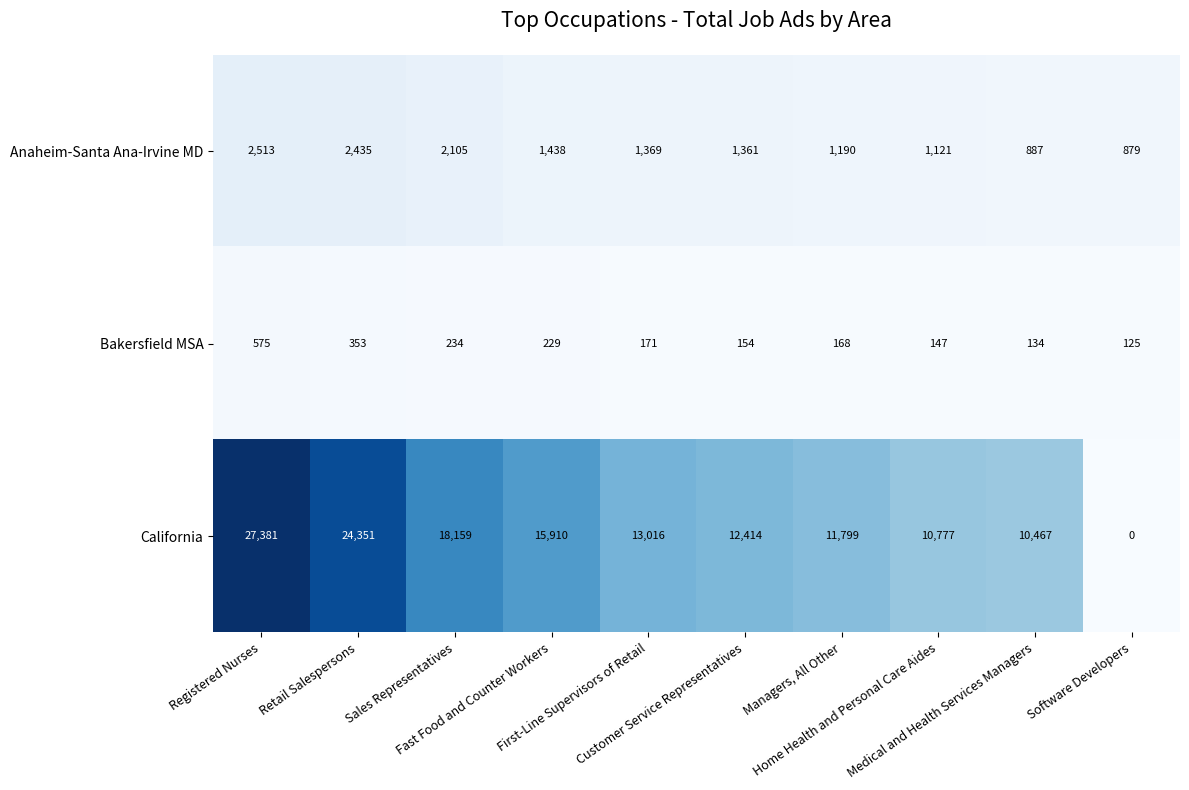

Which series has the largest range (max minus min)?

California